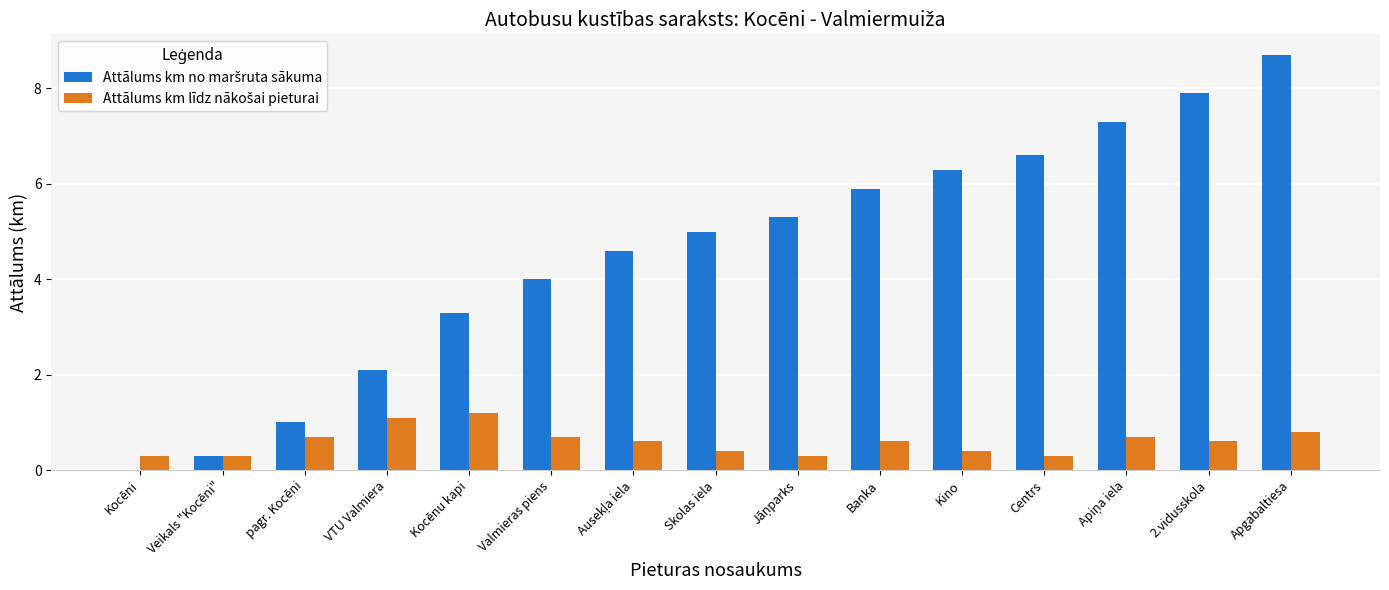

At which category does the chart reach its peak across all series?

Apgabaltiesa